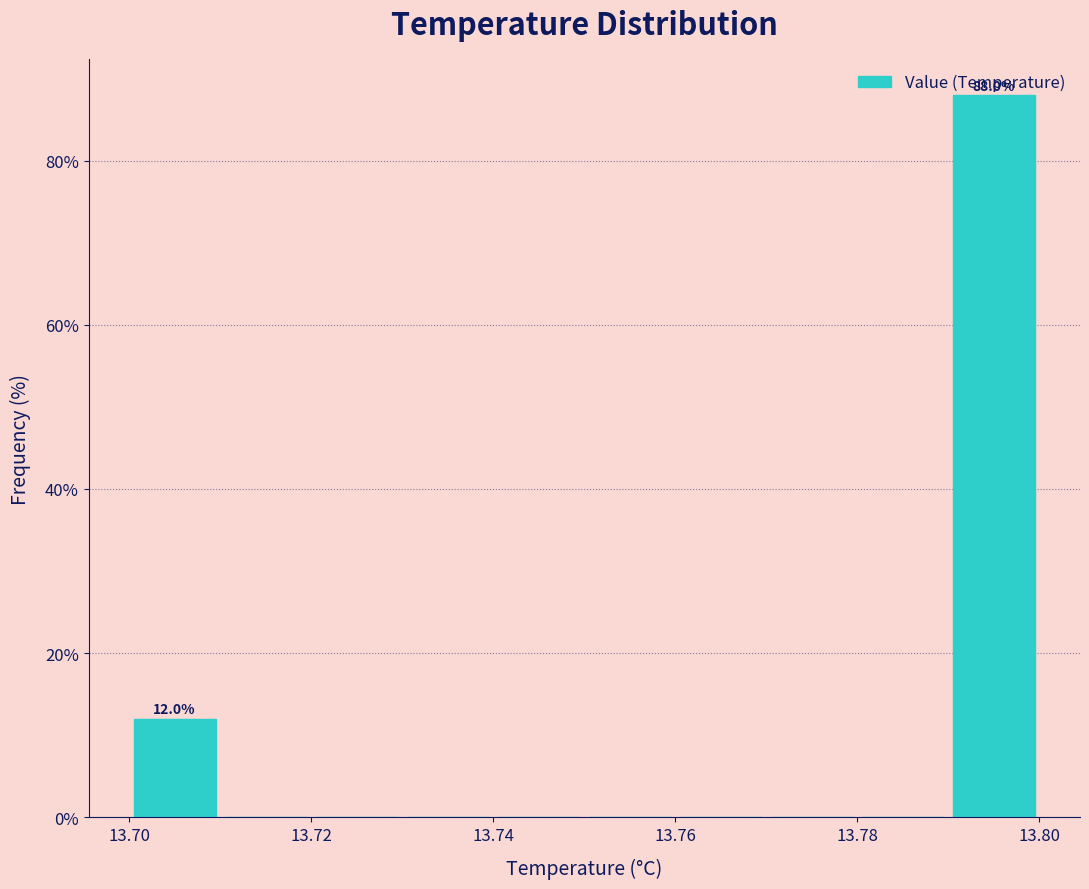

Which range on the x-axis has the tallest bar?

13.79 to 13.80